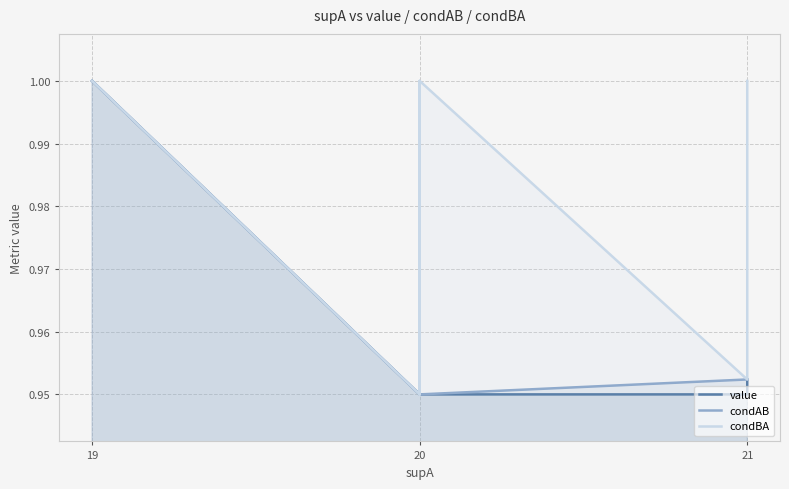

How many lines are shown in the chart?

3